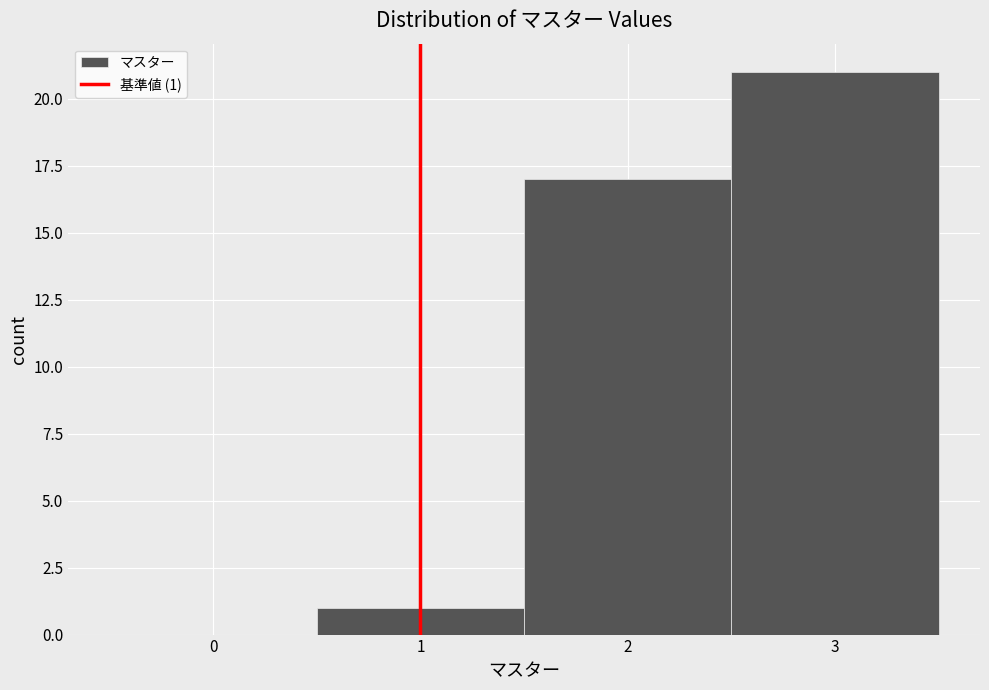

Over which range of the x-axis is the bar tallest?

2.5 to 3.5